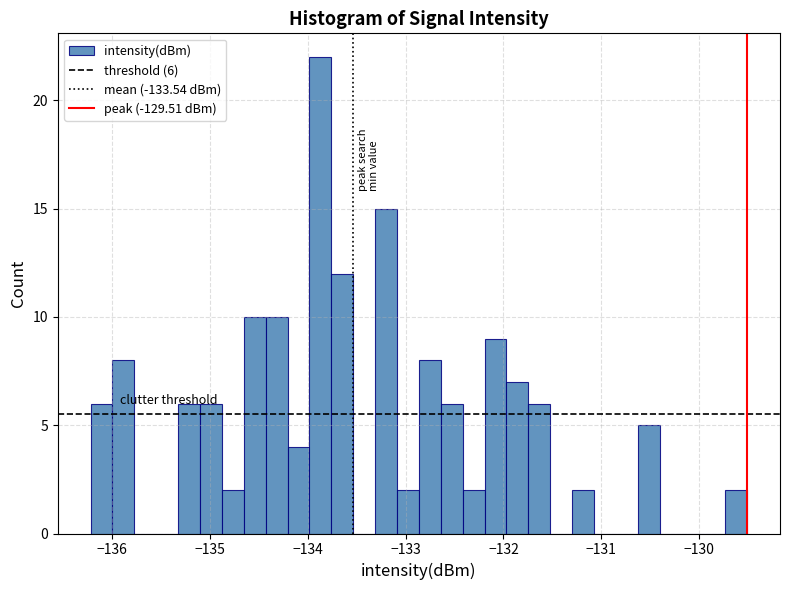

Around what value on the x-axis is the tallest bar? Give the approximate position of its centre, as read against the axis.

-133.9